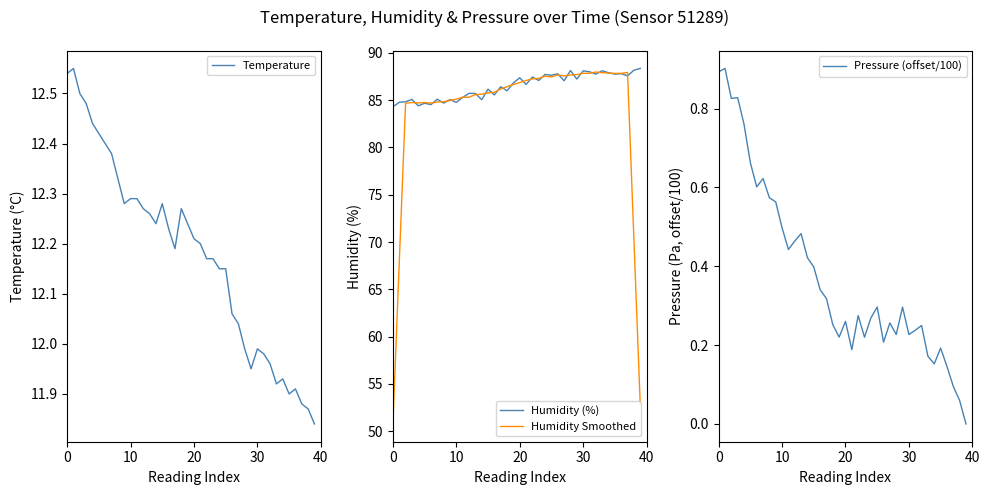

What is the value of the Humidity (%) point at the 9th from the left?

84.7